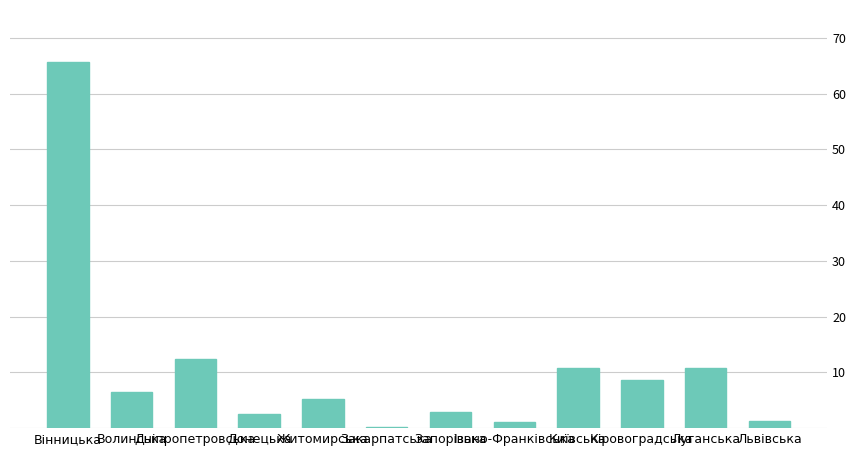

What is the change in value from Закарпатська to Київська?

+10.7